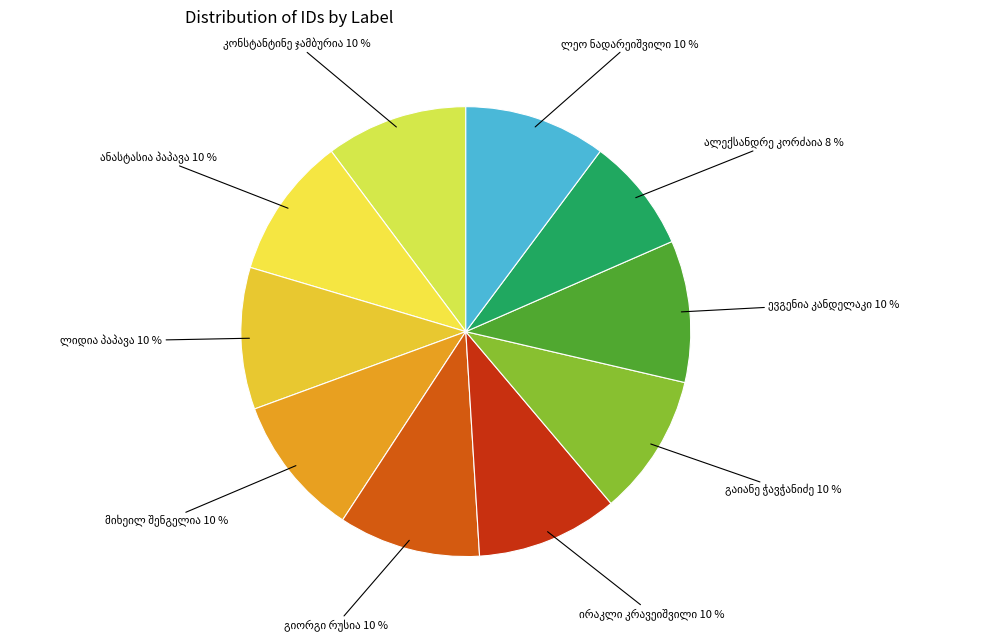

Is there any slice that represents more than half of the pie?

No